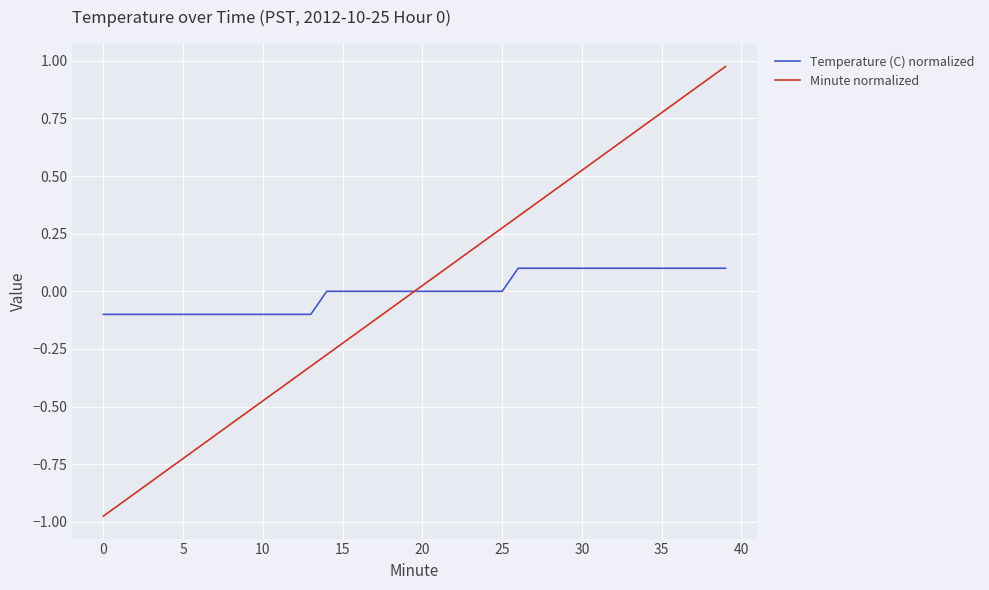

Which series ends up on top after the final intersection of Minute normalized and Temperature (C) normalized?

Minute normalized